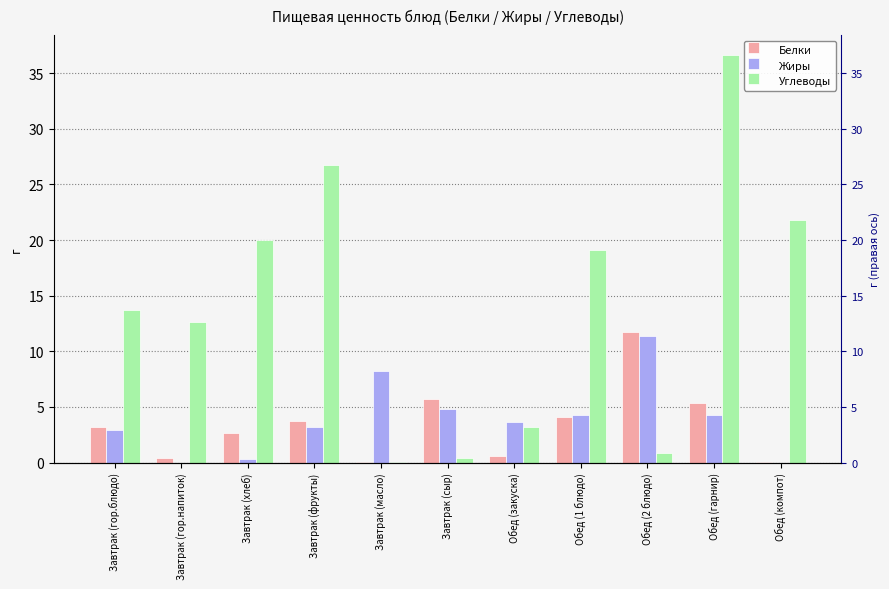

At which label is Белки closest to 5?

Обед (гарнир)